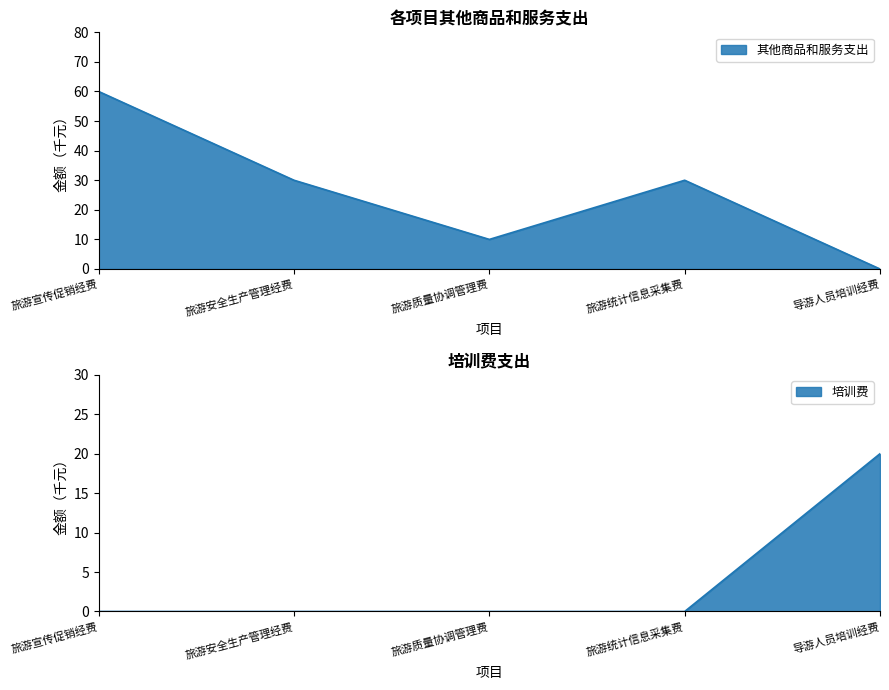

What is the change in value from 旅游宣传促销经费 to 旅游质量协调管理费?

-50